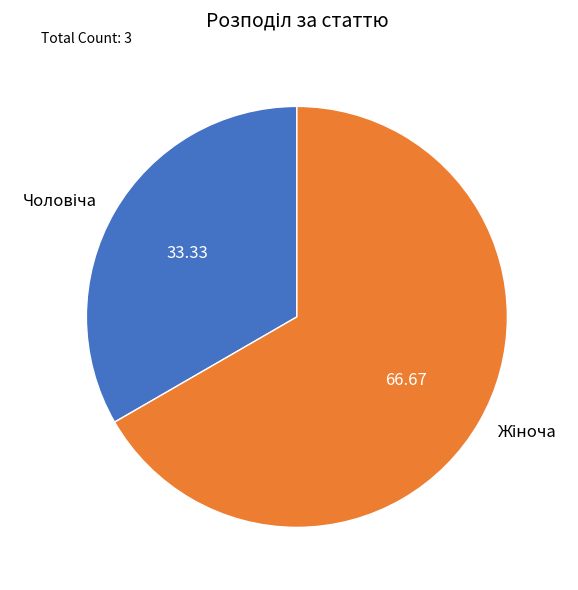

Is there a majority slice in this chart?

Yes